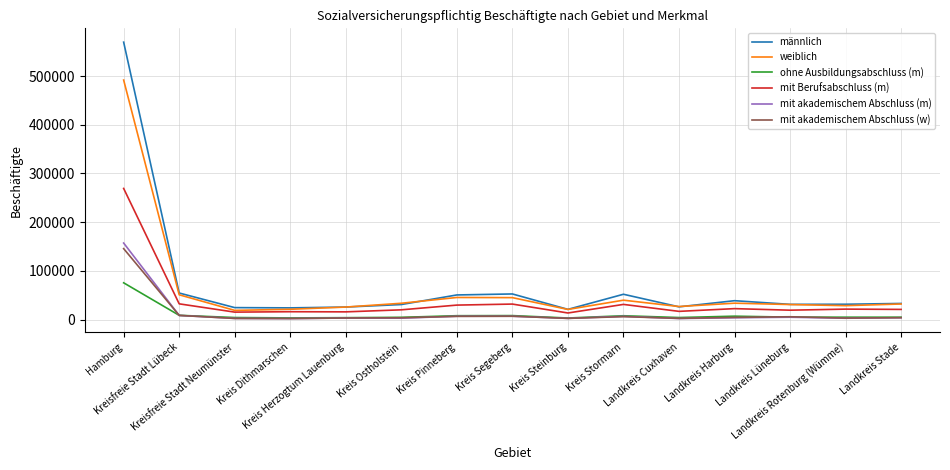

In weiblich, how many points are lower than both neighbors (excluding endpoints)?

4